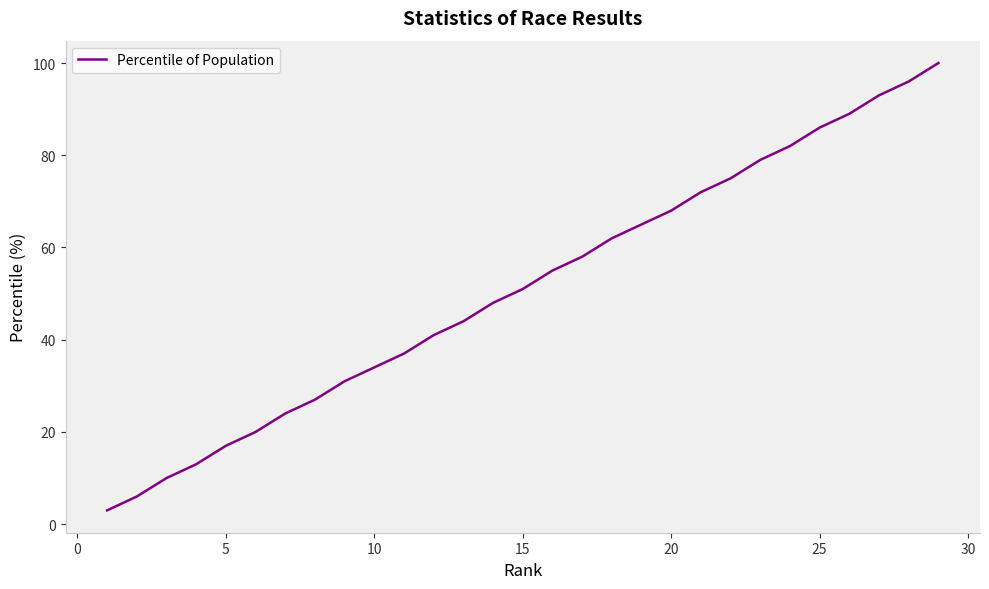

What is the minimum value shown in the chart?

3